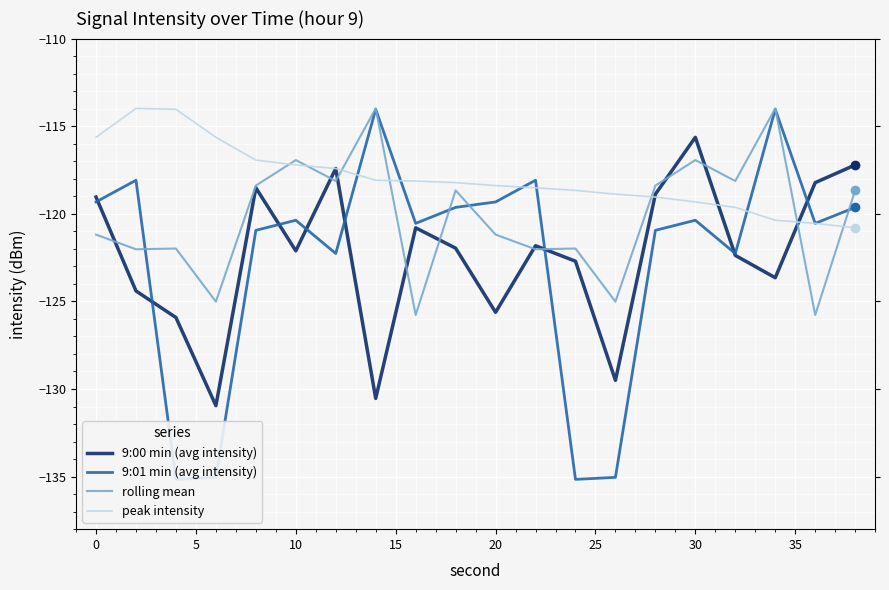

What are all the series names shown in the legend?

9:00 min (avg intensity), 9:01 min (avg intensity), rolling mean, peak intensity